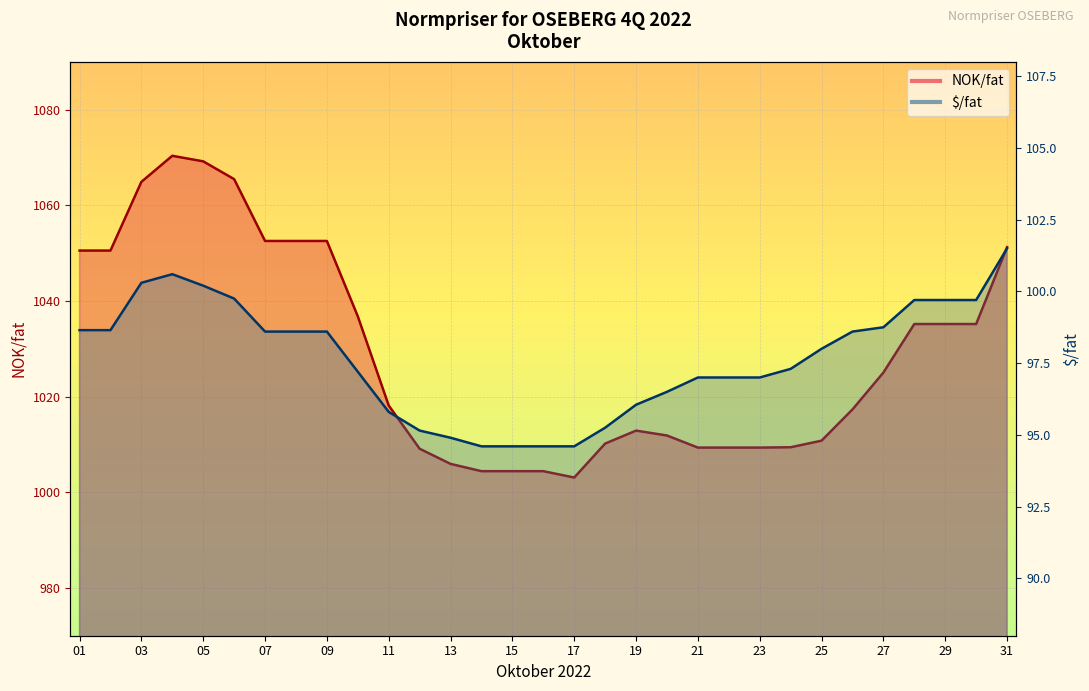

List the series in order of their peak value, lowest first.

$/fat, NOK/fat